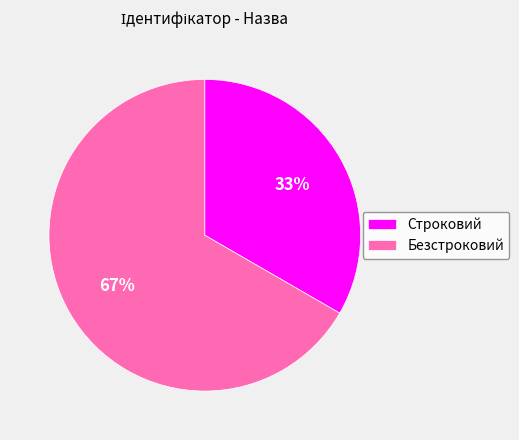

The Строковий slice represents 33% of the pie. True or false?

True